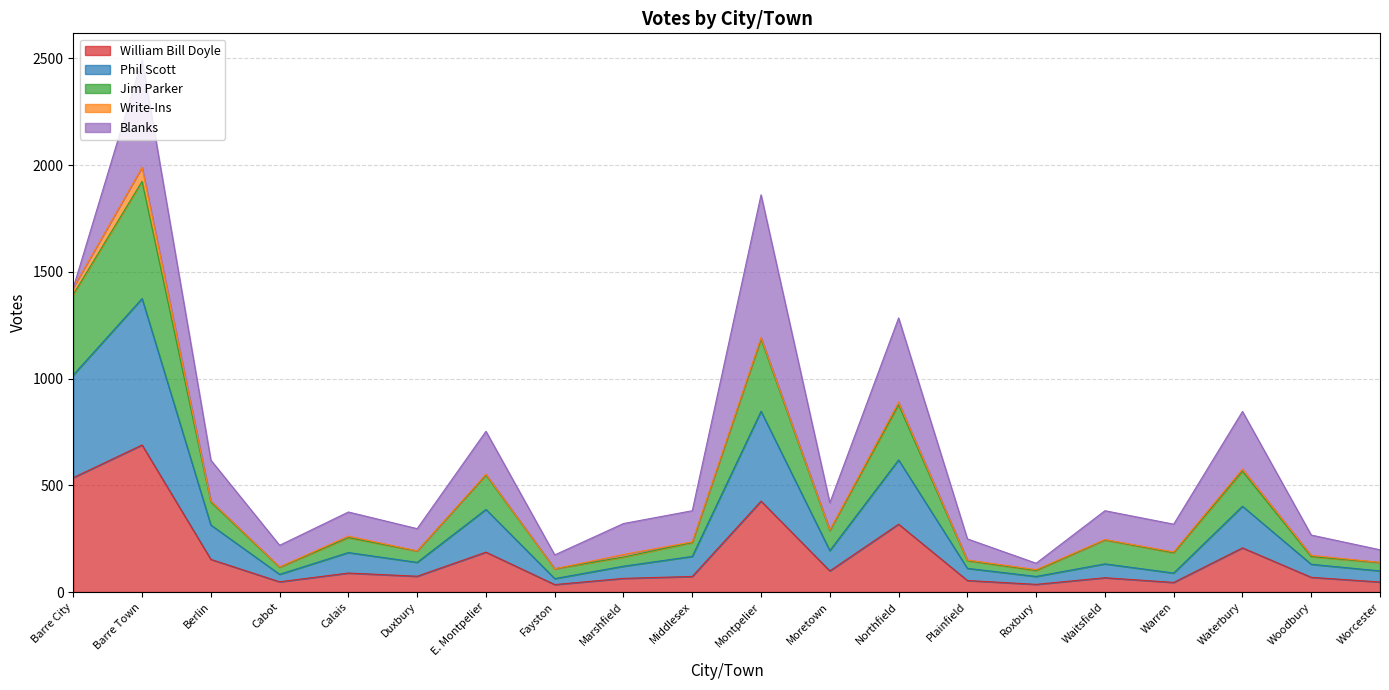

At which category is the sum across all series the highest?

Barre Town